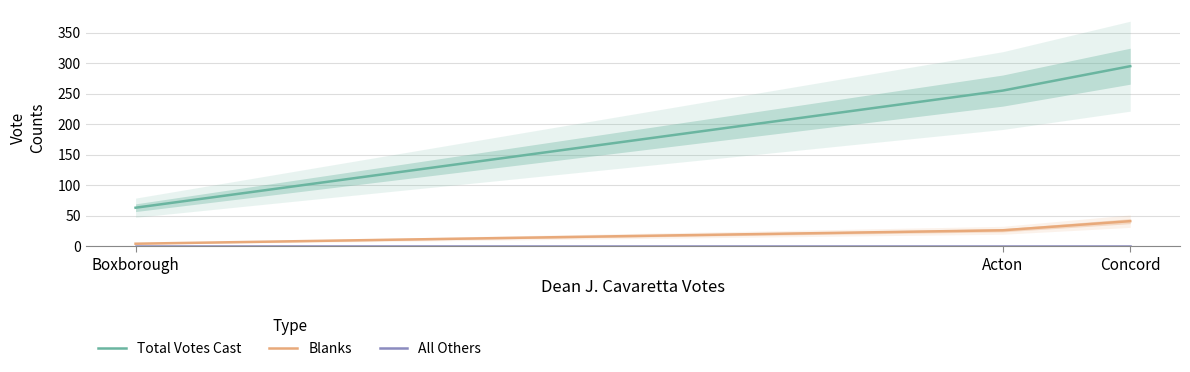

At how many categories does at least one series exceed 223?

2